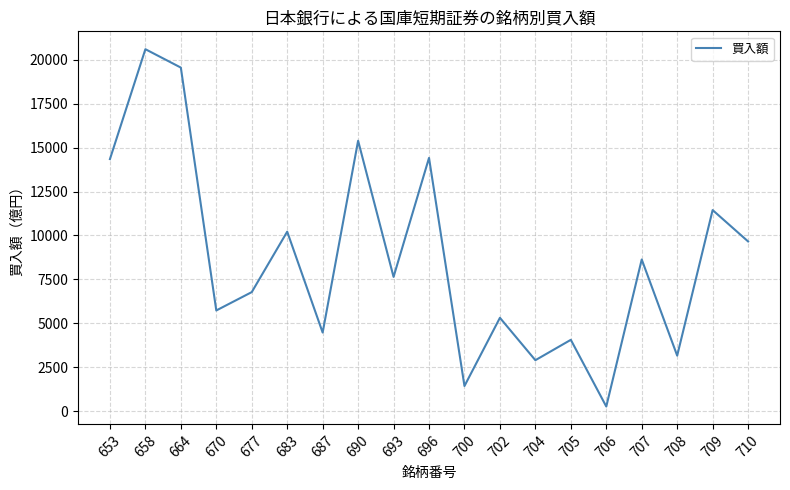

How many lines are shown in the chart?

1